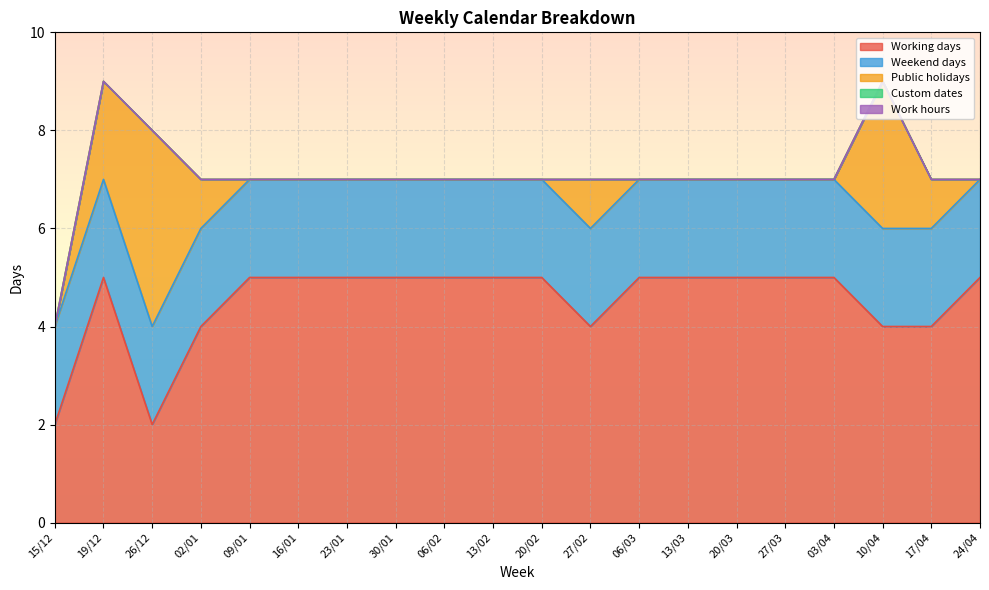

At how many categories does at least one series exceed 3?

19